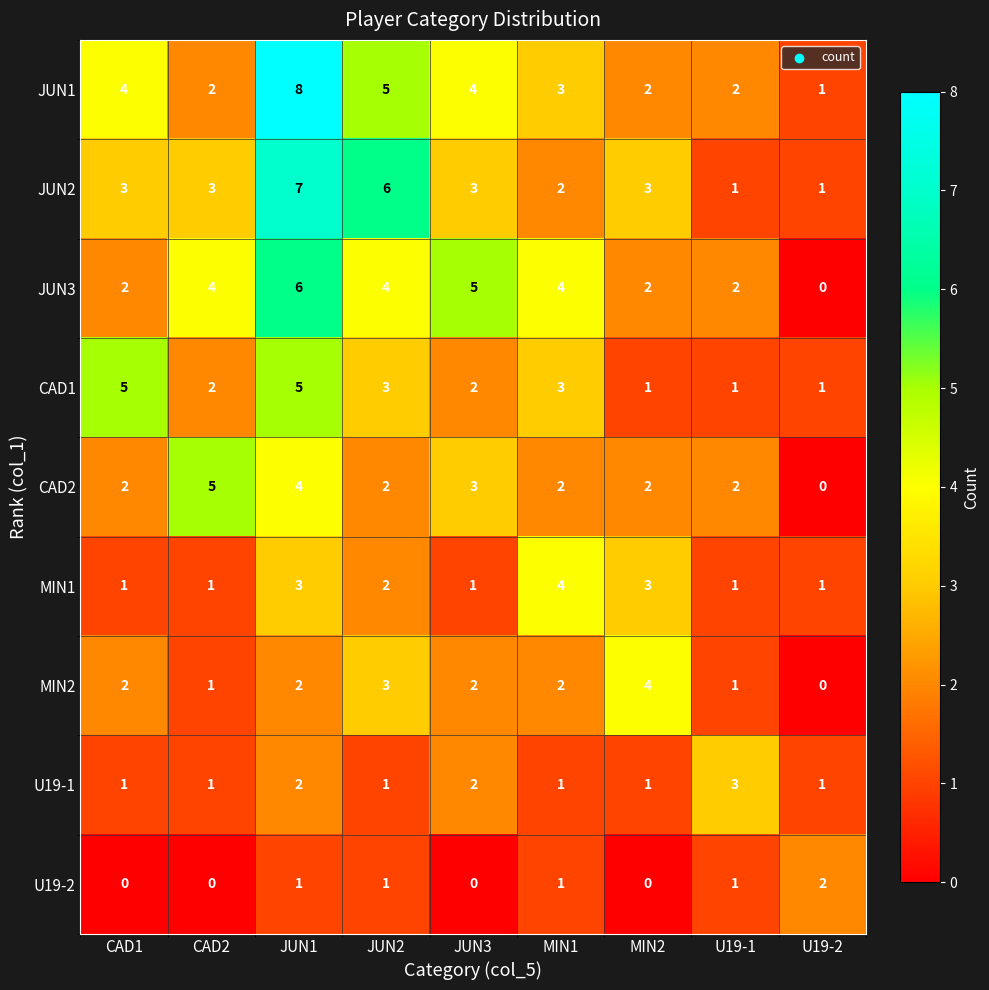

Which series has the largest range (max minus min)?

JUN1